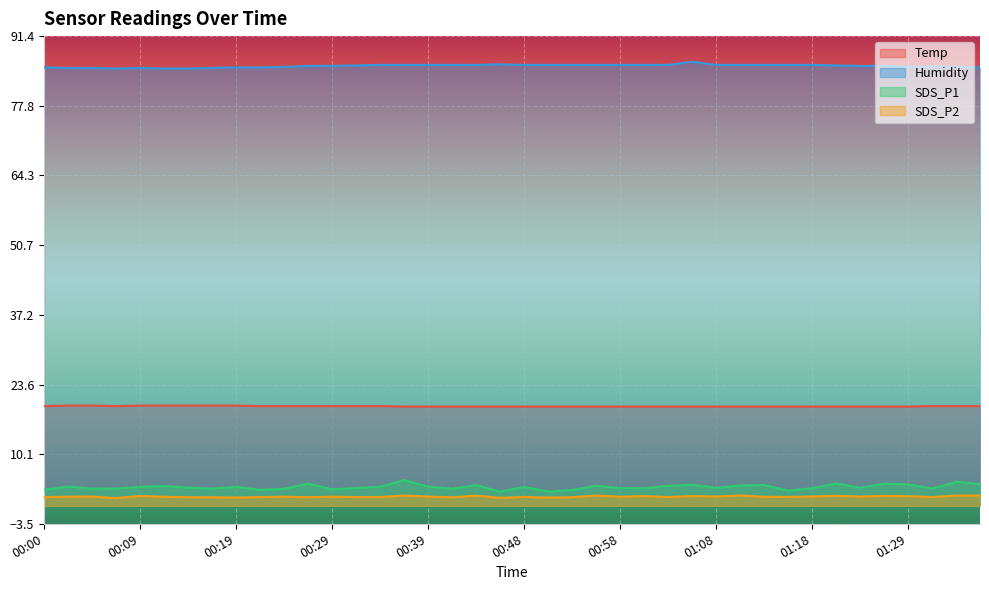

True or false: Temp and SDS_P1 intersect in this chart.

False